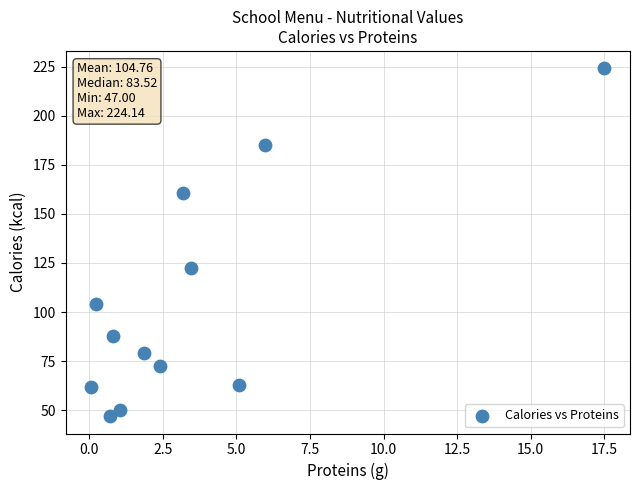

What is the average Y value?

104.8